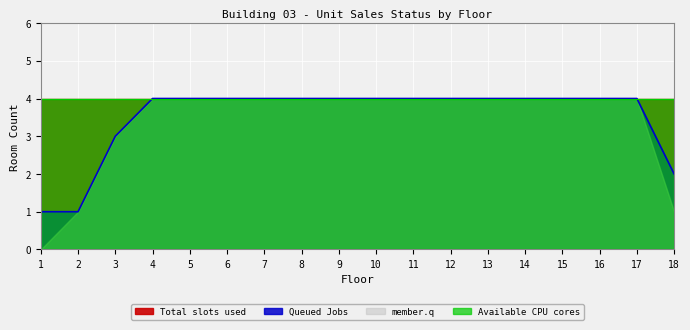

Is it true that Queued Jobs equals 6 at 11?

False